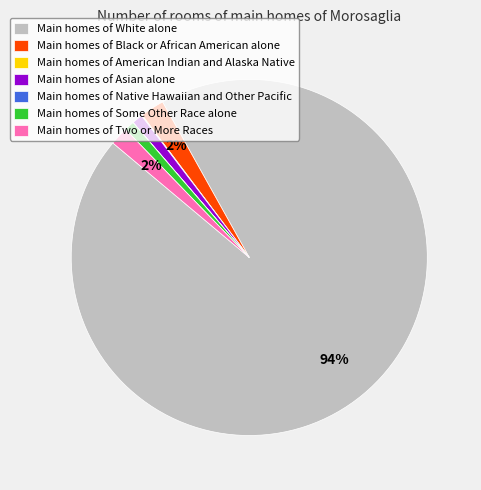

Which category has the biggest portion of the pie?

Main homes of White alone